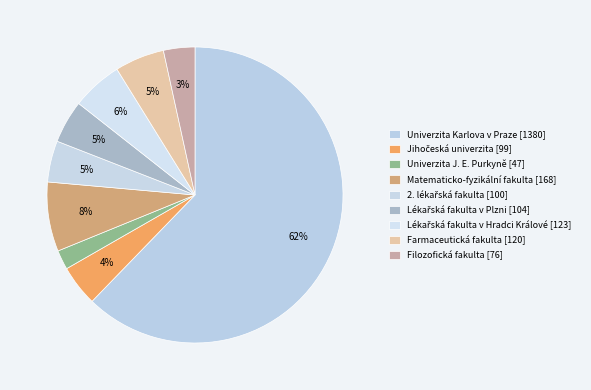

How many segments does this pie chart have?

9